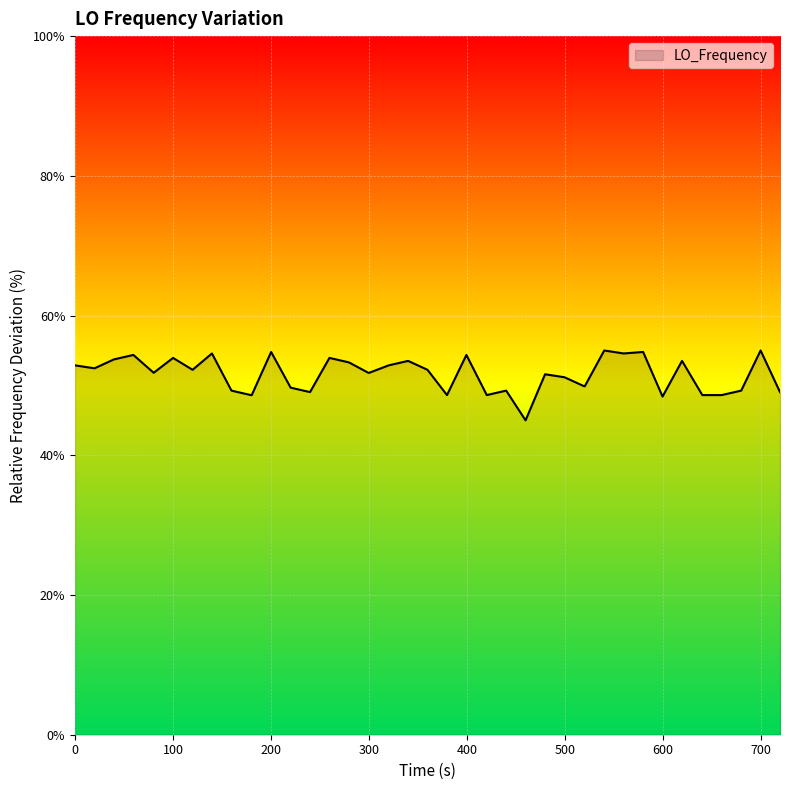

What is the minimum value shown in the chart?

45.0